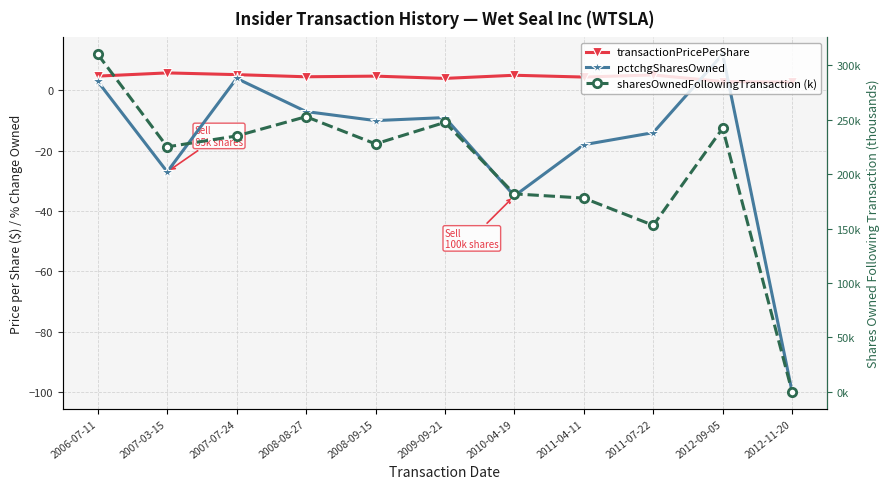

What position from the left is 2011-04-11?

8